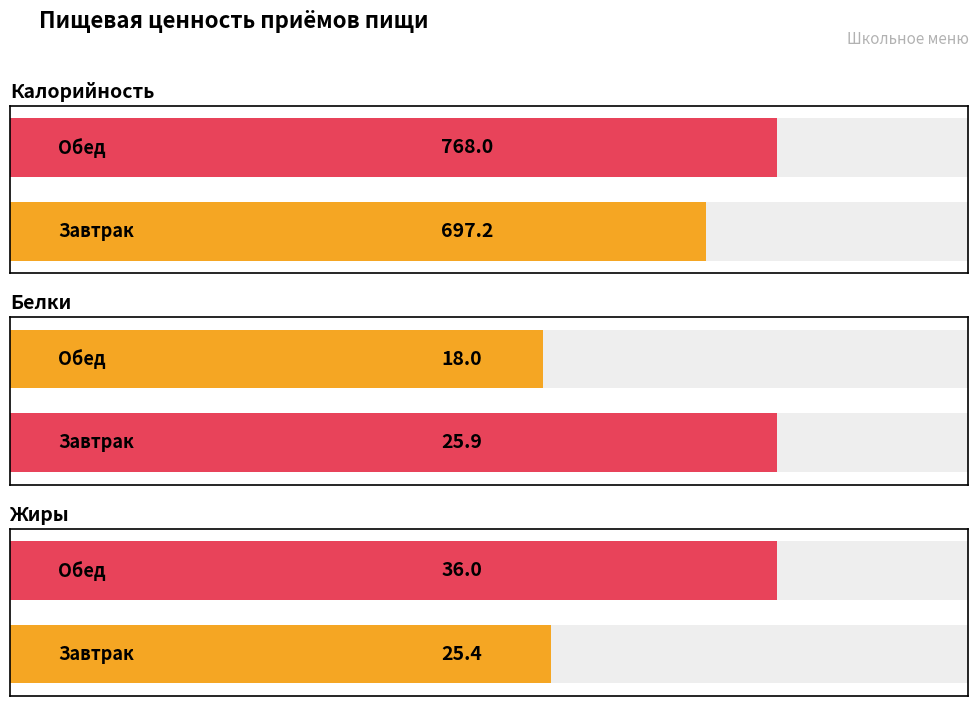

Between Завтрак and Обед, which is larger?

Обед